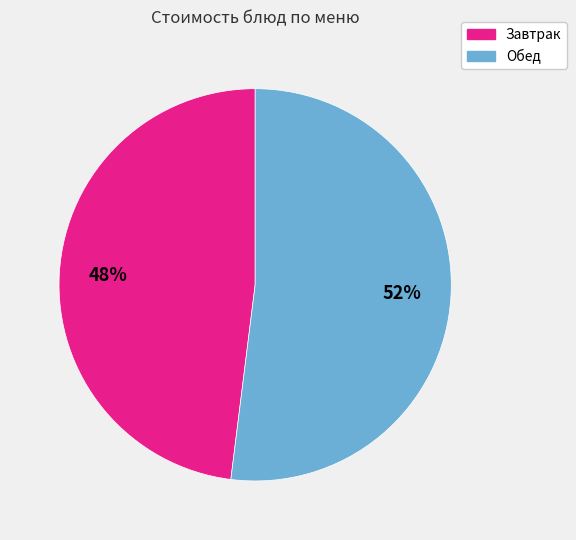

Does any single category account for the majority?

Yes